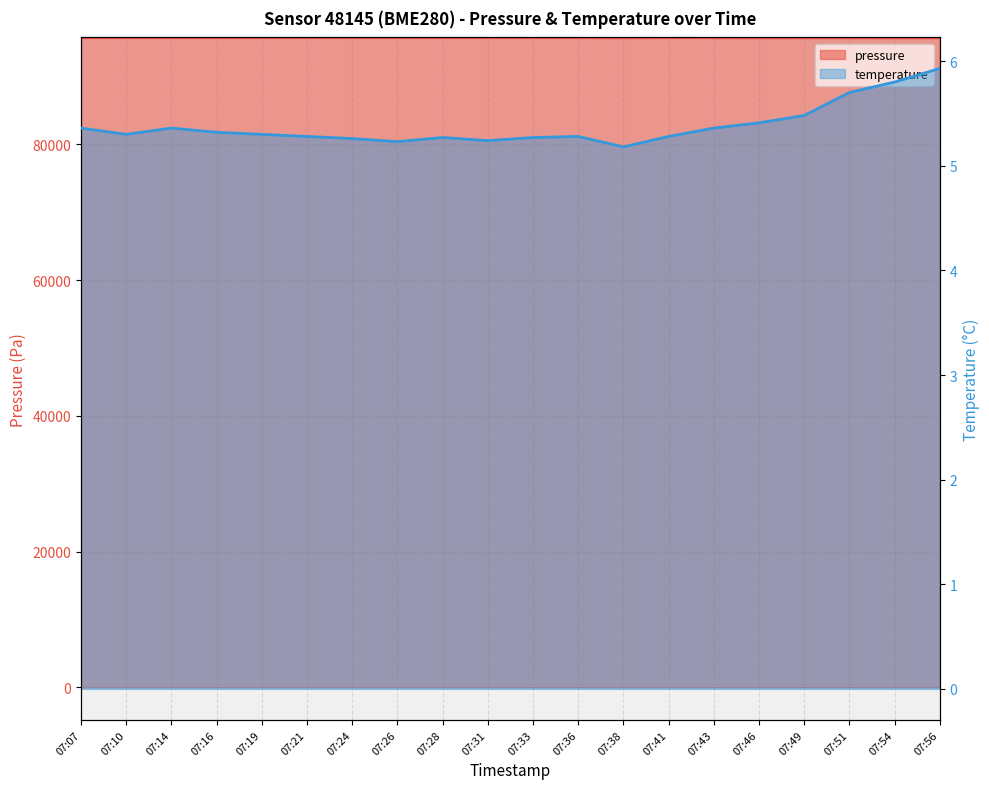

Which has a higher value, 07:24 or 07:07?

07:24